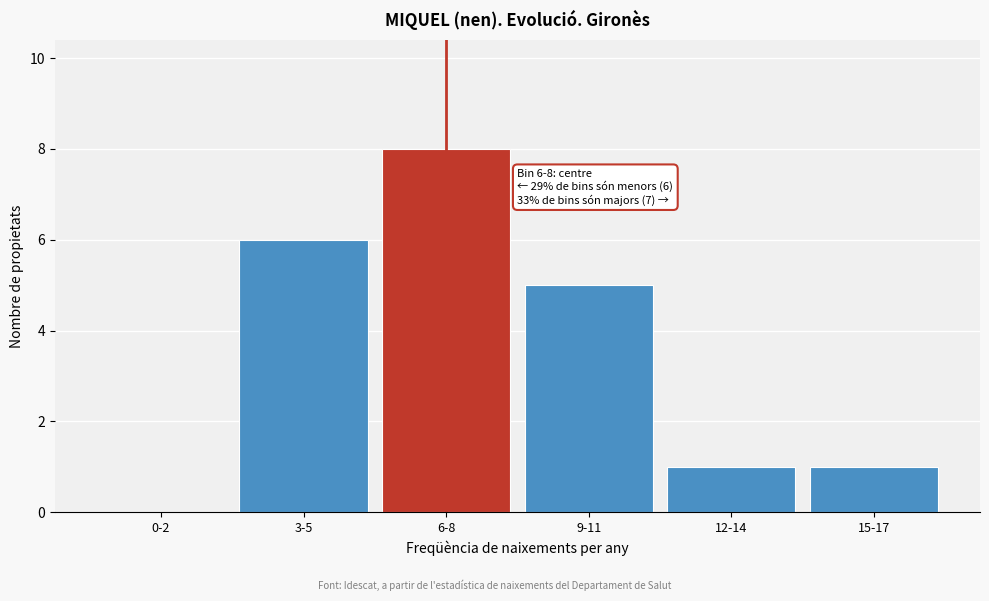

Reading left to right, list all the values displayed in this chart.

0-2=0	3-5=6	6-8=8	9-11=5	12-14=1	15-17=1